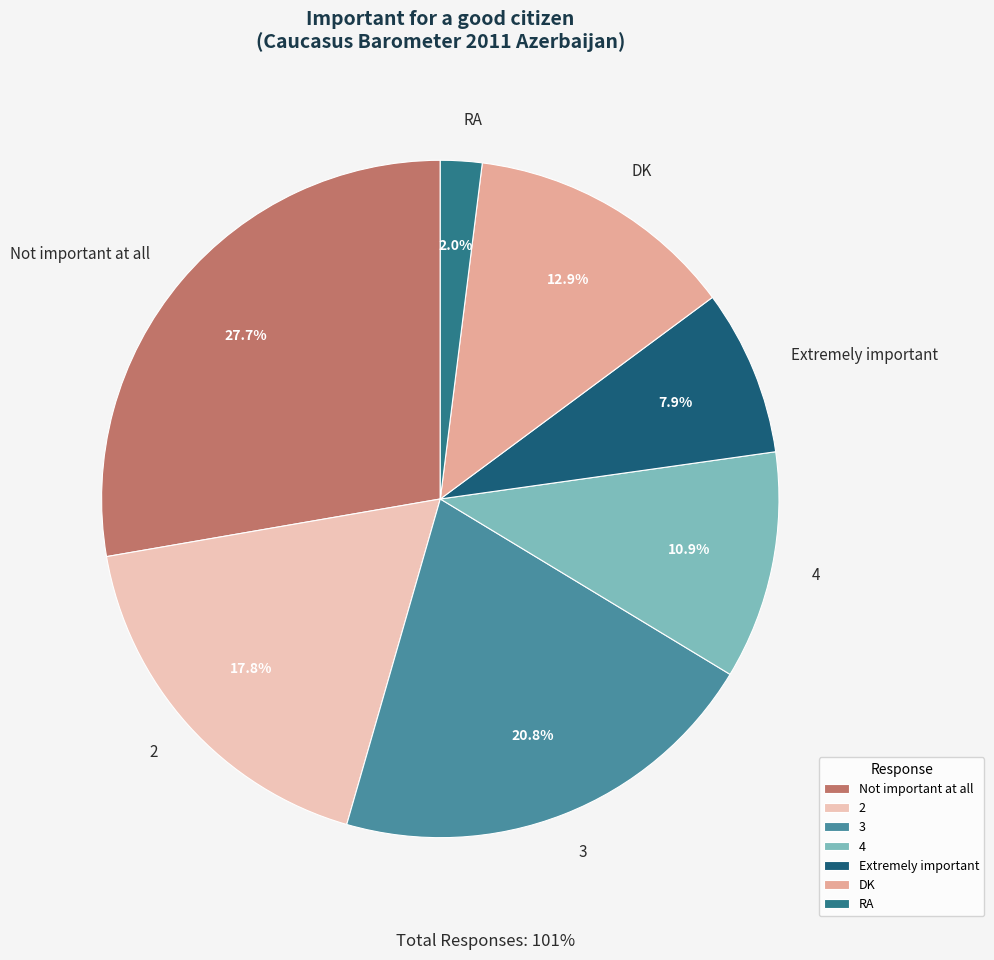

Count the number of slices in the pie.

7